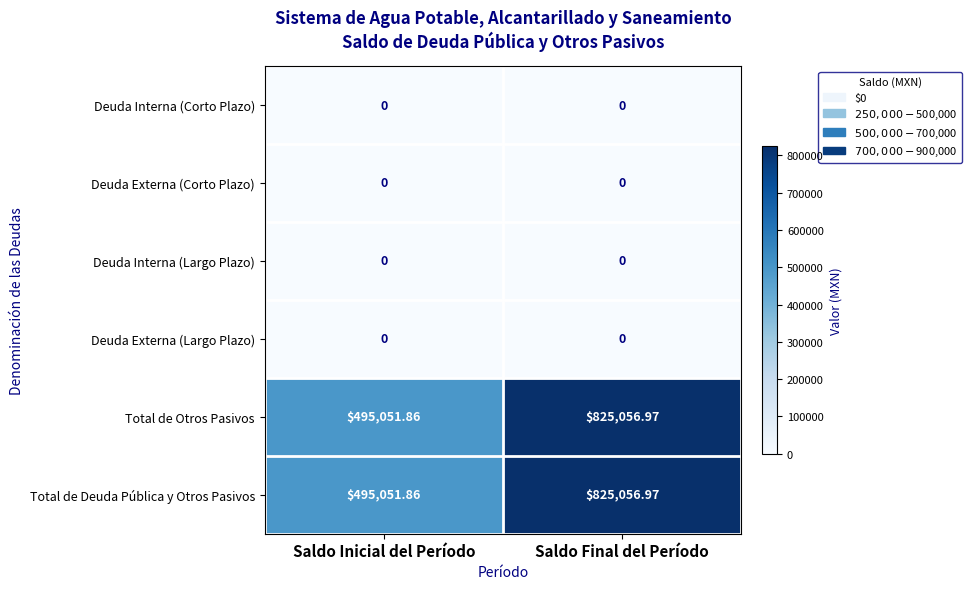

At which category is the sum across all series the highest?

Saldo Final del Período